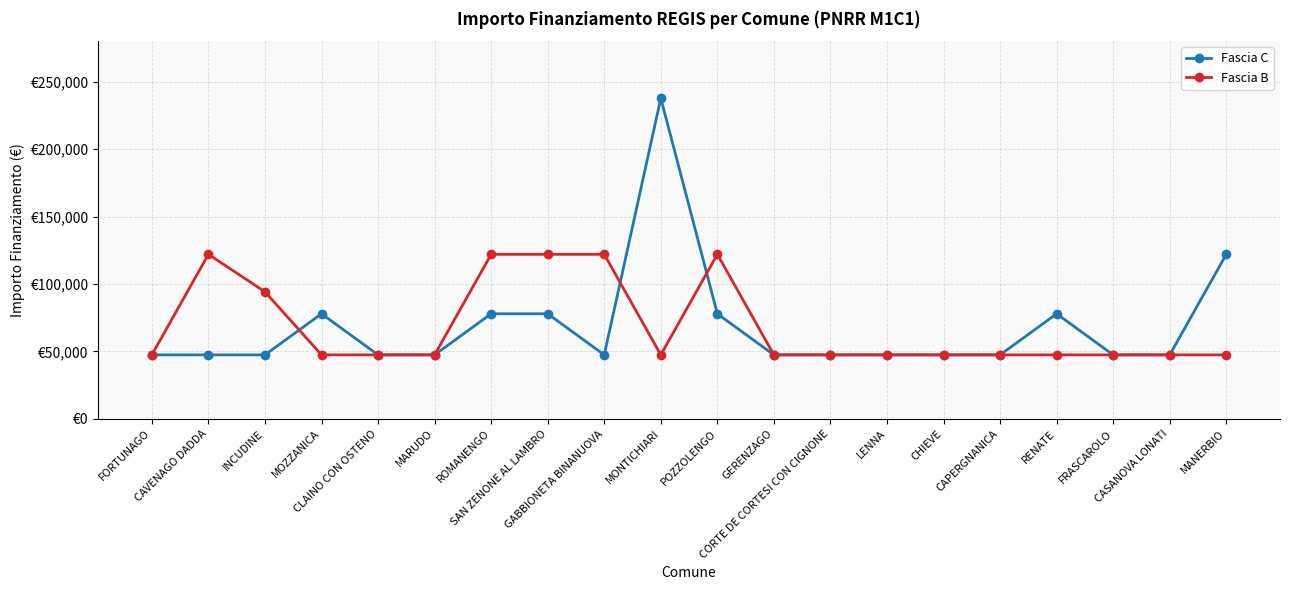

The Fascia C series shows 47427 at FRASCAROLO. True or false?

True